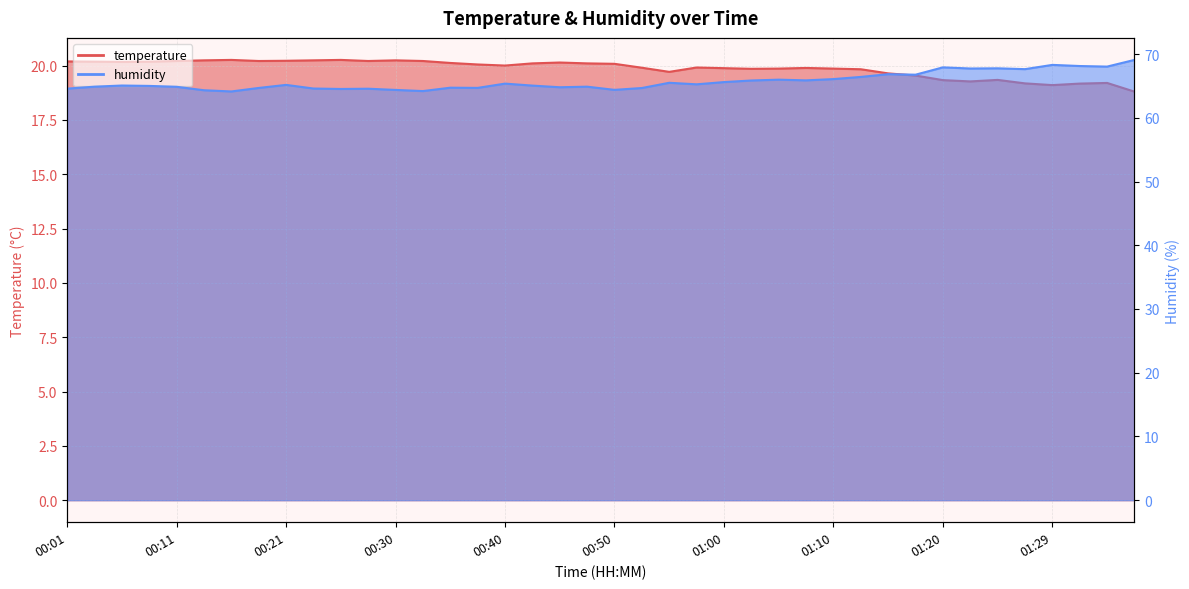

Reading left to right, extract all data points from this chart.

temperature: 00:01=20.2	00:04=20.2	00:06=20.2	00:09=20.2	00:11=20.2	00:13=20.2	00:16=20.3	00:18=20.2	00:21=20.2	00:23=20.2	00:26=20.3	00:28=20.2	00:30=20.2	00:33=20.2	00:35=20.1	00:38=20.1	00:40=20.0	00:43=20.1	00:45=20.1	00:48=20.1	00:50=20.1	00:53=19.9	00:55=19.7	00:58=19.9	01:00=19.9	01:02=19.9	01:05=19.9	01:07=19.9	01:10=19.9	01:12=19.8	01:15=19.6	01:17=19.5	01:20=19.3	01:22=19.3	01:25=19.3	01:27=19.2	01:29=19.1	01:32=19.2	01:34=19.2	01:37=18.8
humidity: 00:01=64.6	00:04=64.9	00:06=65.1	00:09=65.0	00:11=64.9	00:13=64.3	00:16=64.1	00:18=64.7	00:21=65.2	00:23=64.6	00:26=64.5	00:28=64.6	00:30=64.4	00:33=64.2	00:35=64.7	00:38=64.7	00:40=65.4	00:43=65.0	00:45=64.8	00:48=64.9	00:50=64.4	00:53=64.7	00:55=65.5	00:58=65.2	01:00=65.6	01:02=65.8	01:05=66.0	01:07=65.9	01:10=66.1	01:12=66.4	01:15=66.8	01:17=66.8	01:20=67.9	01:22=67.7	01:25=67.8	01:27=67.6	01:29=68.3	01:32=68.1	01:34=68.0	01:37=69.1